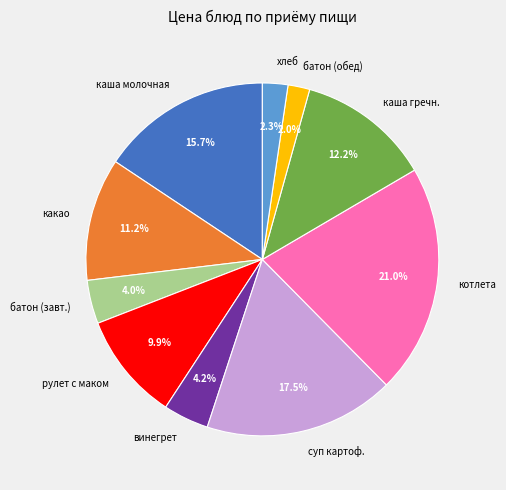

How many slices are in this pie chart?

10